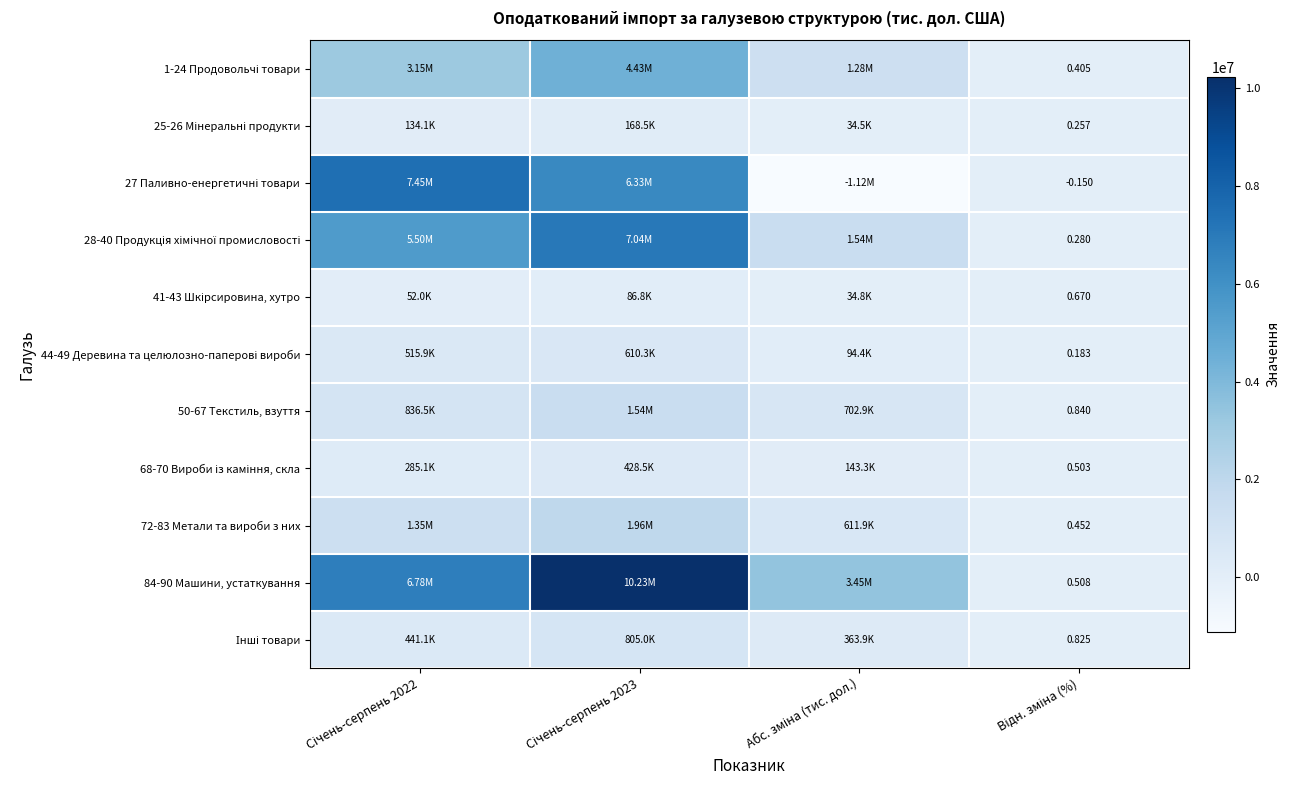

Between Січень-серпень 2022 and Січень-серпень 2023, which series saw the biggest shift?

84-90 Машини, устаткування